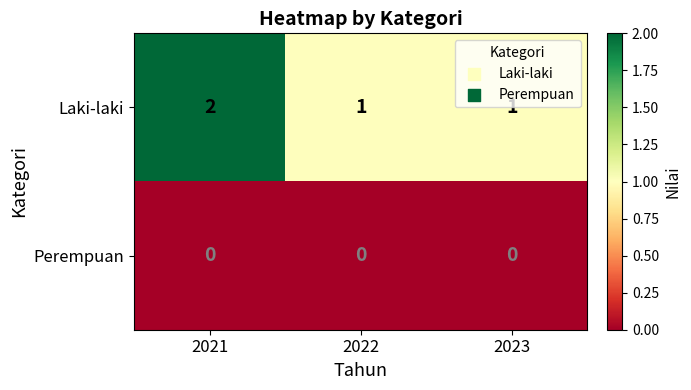

What is the greatest value displayed?

2